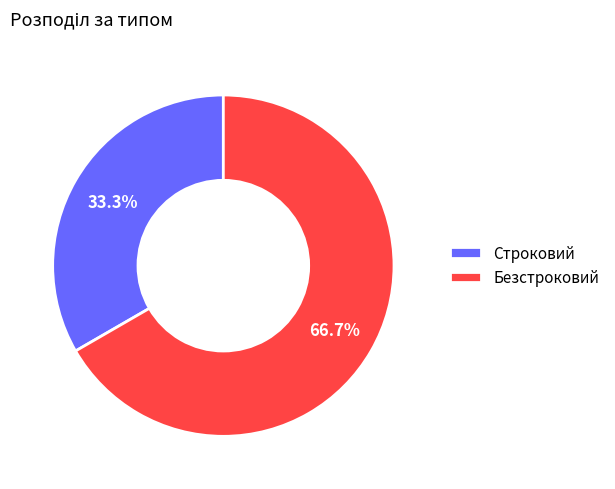

To the nearest percent, what is the difference between the Строковий and Безстроковий slice percentages?

33%